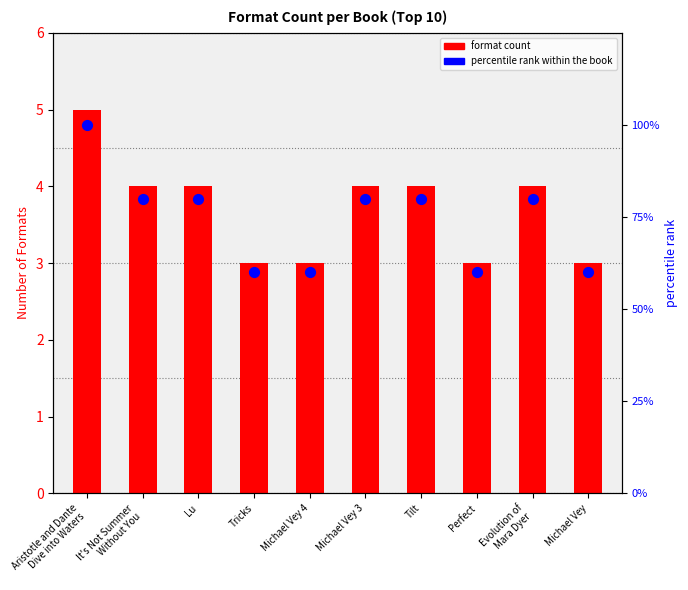

At how many categories does at least one series exceed 49?

10